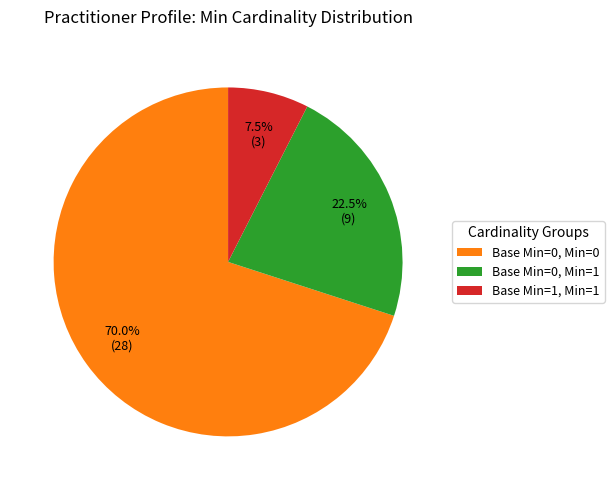

Is there any slice that represents more than half of the pie?

Yes